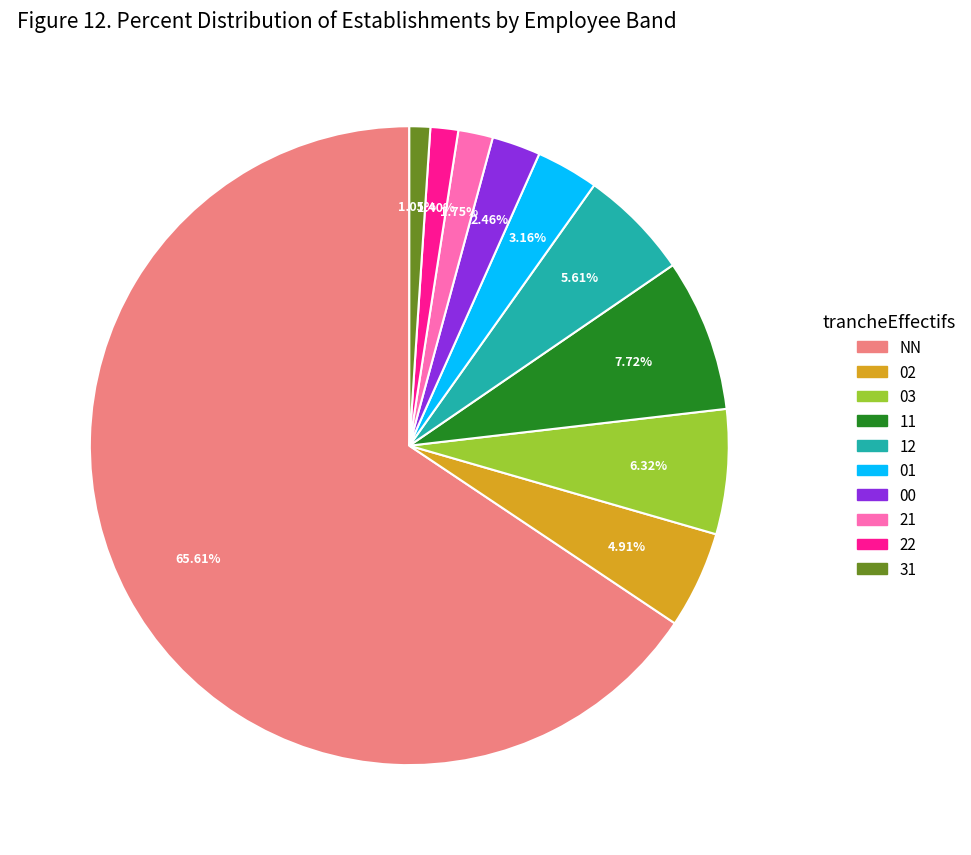

To the nearest percent, what percentage of the pie is 11?

8%